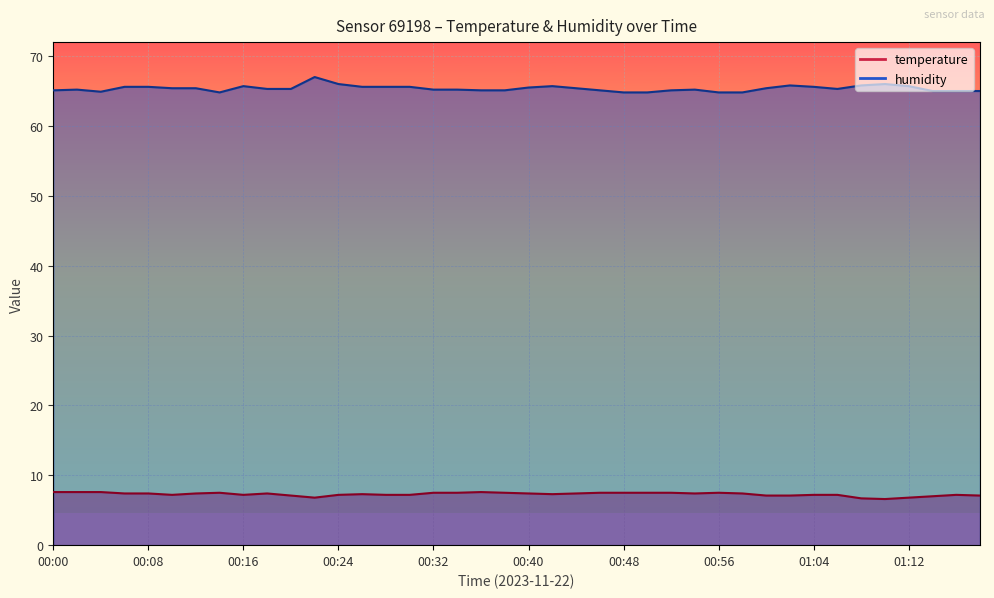

At which category does humidity reach its first local peak?

00:02